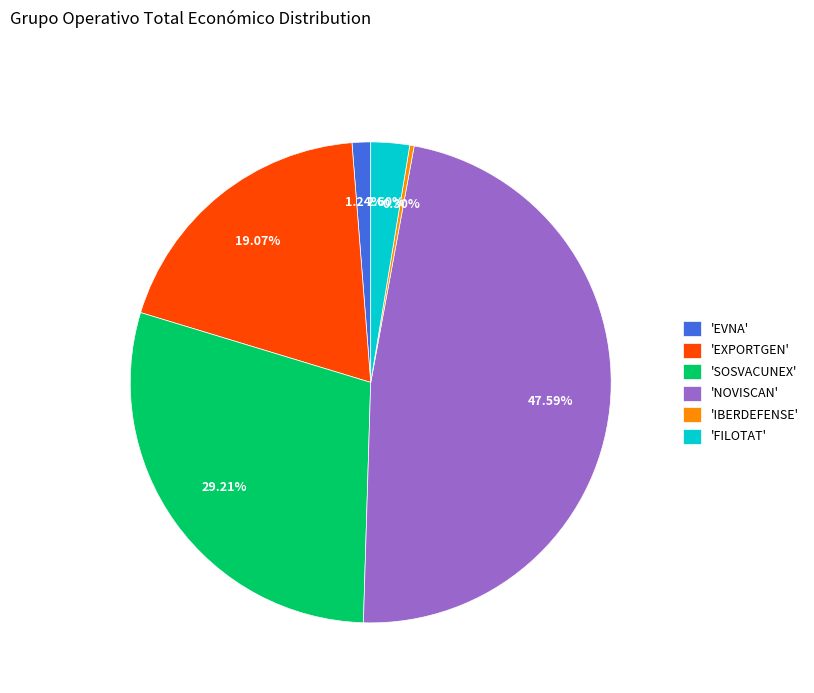

Is 'EXPORTGEN' the majority of the pie?

No